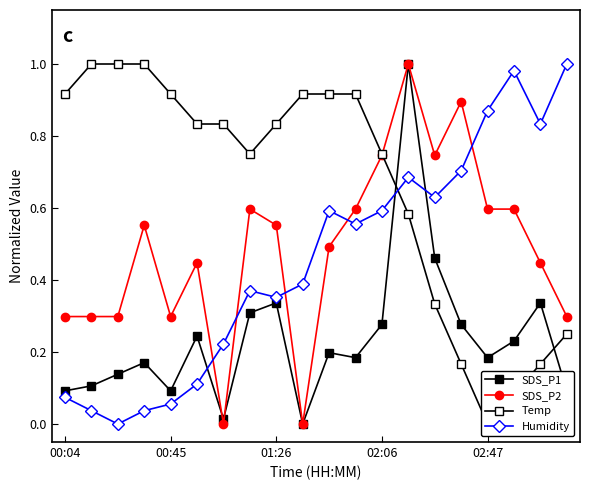

Reading left to right, what are all the values shown in this chart?

SDS_P1: 0.1	0.1	0.1	0.2	0.1	0.2	0.0	0.3	0.3	0.0	0.2	0.2	0.3	1.0	0.5	0.3	0.2	0.2	0.3	0.1
SDS_P2: 0.3	0.3	0.3	0.6	0.3	0.4	0.0	0.6	0.6	0.0	0.5	0.6	0.7	1.0	0.7	0.9	0.6	0.6	0.4	0.3
Temp: 0.9	1.0	1.0	1.0	0.9	0.8	0.8	0.7	0.8	0.9	0.9	0.9	0.7	0.6	0.3	0.2	0.0	0.1	0.2	0.3
Humidity: 0.1	0.0	0.0	0.0	0.1	0.1	0.2	0.4	0.4	0.4	0.6	0.6	0.6	0.7	0.6	0.7	0.9	1.0	0.8	1.0